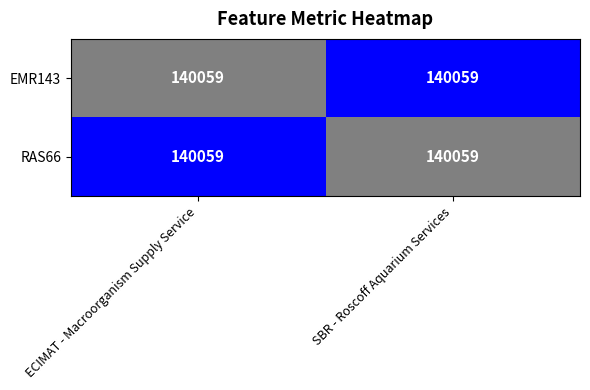

List the labels in order of EMR143 value, smallest first.

SBR - Roscoff Aquarium Services, ECIMAT - Macroorganism Supply Service